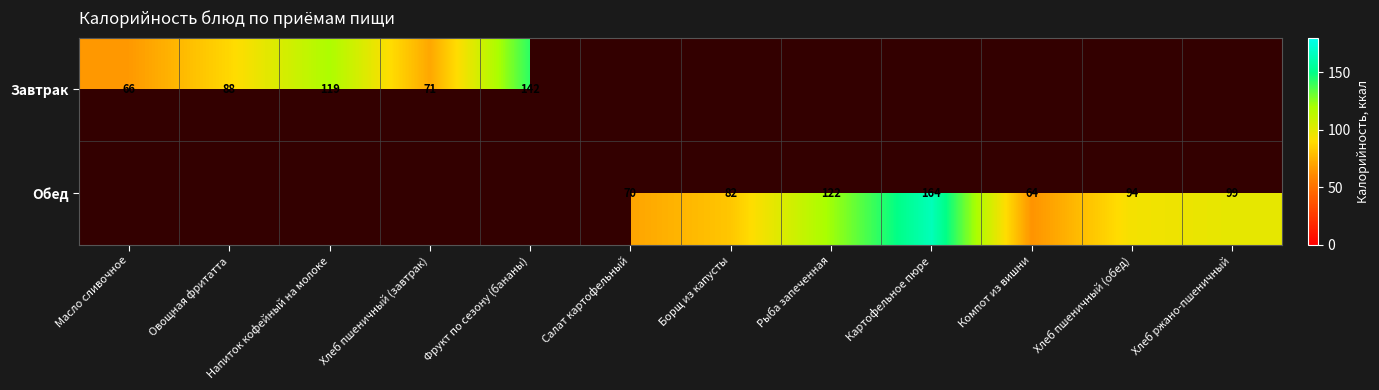

What is the total value across all series at Фрукт по сезону (бананы)?

142.0